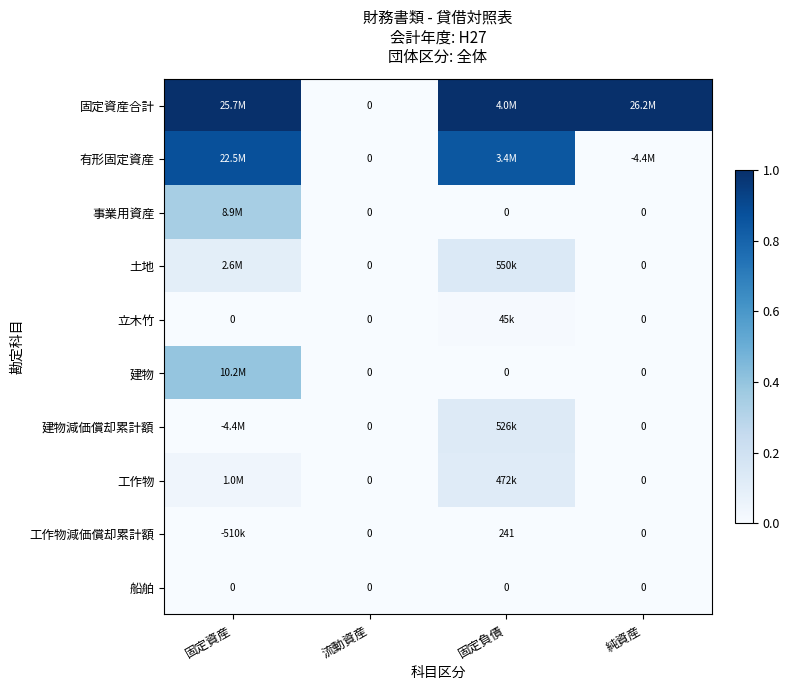

At which label does 船舶 reach its minimum?

固定資産